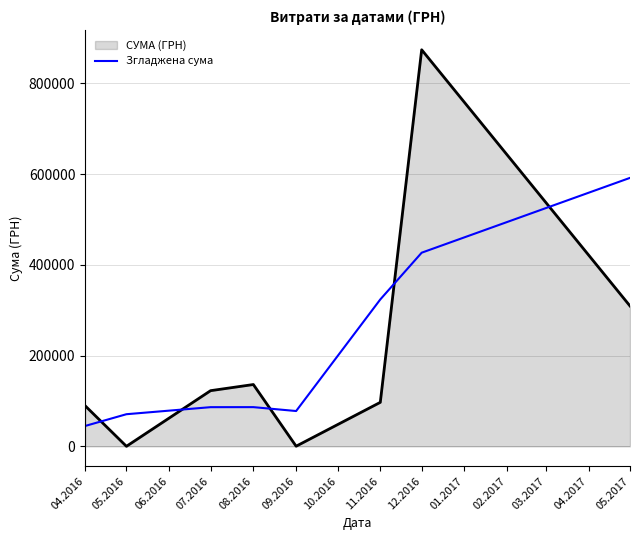

What is the maximum value for Згладжена сума?

591901.7